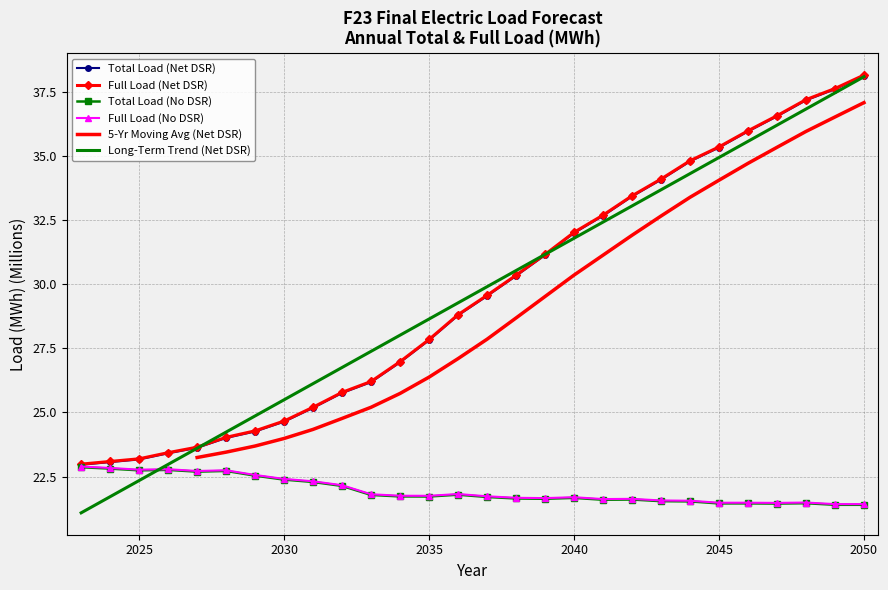

Reading left to right, what are all the values shown in this chart?

Total Load (Net DSR): 23.0	23.1	23.2	23.4	23.6	24.0	24.3	24.6	25.2	25.8	26.2	27.0	27.8	28.8	29.5	30.3	31.1	32.0	32.7	33.4	34.1	34.8	35.3	36.0	36.6	37.2	37.6	38.1
Full Load (Net DSR): 23.0	23.1	23.2	23.4	23.6	24.0	24.3	24.7	25.2	25.8	26.2	27.0	27.8	28.8	29.6	30.4	31.2	32.0	32.7	33.5	34.1	34.8	35.4	36.0	36.6	37.2	37.6	38.2
Total Load (No DSR): 22.9	22.8	22.7	22.8	22.7	22.7	22.5	22.4	22.3	22.1	21.8	21.7	21.7	21.8	21.7	21.6	21.6	21.7	21.6	21.6	21.5	21.5	21.5	21.5	21.4	21.5	21.4	21.4
Full Load (No DSR): 22.9	22.8	22.8	22.8	22.7	22.7	22.6	22.4	22.3	22.2	21.8	21.8	21.7	21.8	21.7	21.7	21.7	21.7	21.6	21.6	21.6	21.6	21.5	21.5	21.5	21.5	21.4	21.4